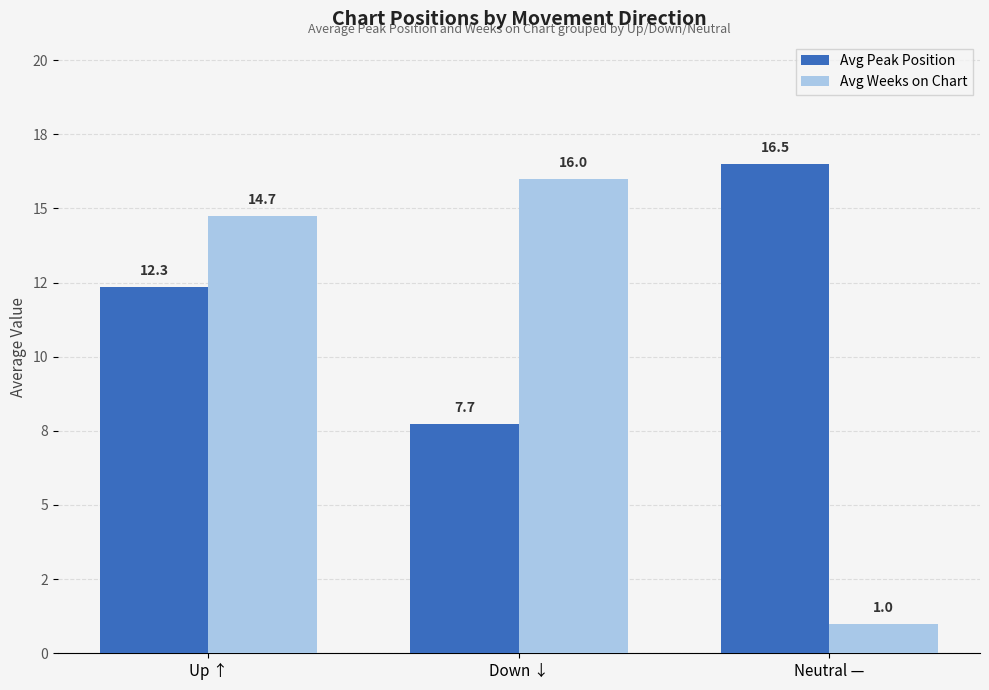

What is the value of the Avg Weeks on Chart bar at the 3rd from the left?

1.0